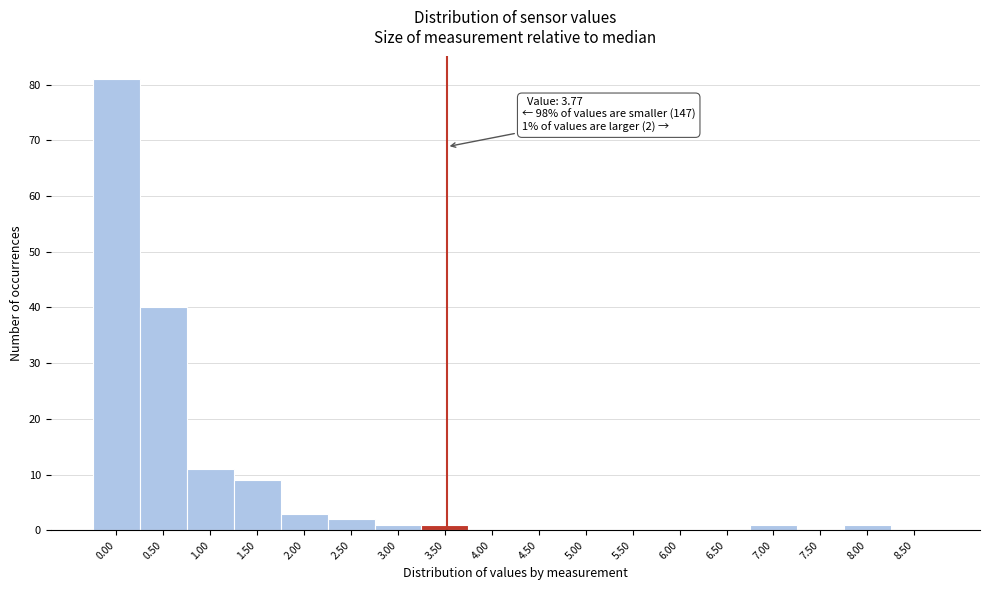

Reading left to right, what are all the values shown in this chart?

0.00=81	0.50=40	1.00=11	1.50=9	2.00=3	2.50=2	3.00=1	3.50=1	4.00=0	4.50=0	5.00=0	5.50=0	6.00=0	6.50=0	7.00=1	7.50=0	8.00=1	8.50=0